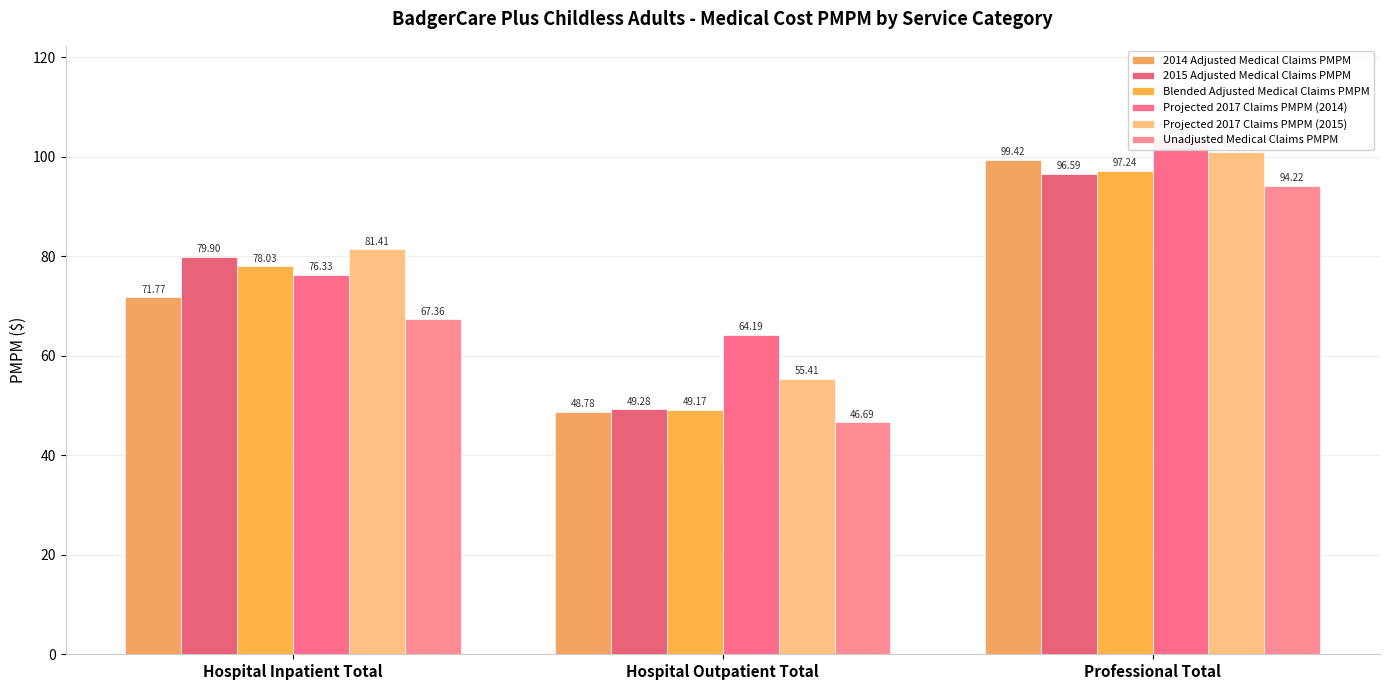

Rank the categories by Projected 2017 Claims PMPM (2015) value from highest to lowest.

Professional Total, Hospital Inpatient Total, Hospital Outpatient Total